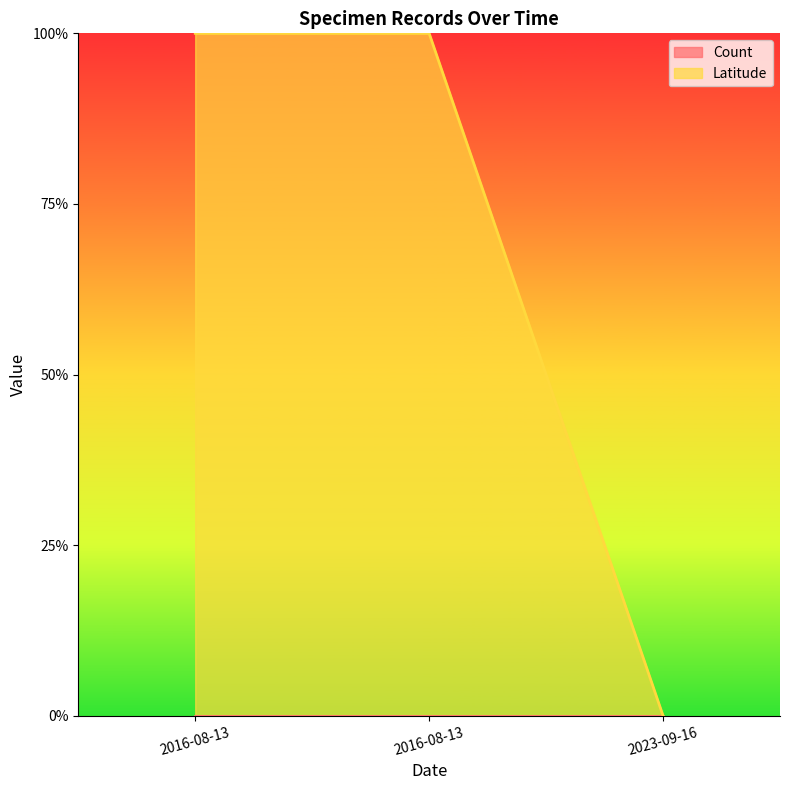

Count the number of values greater than 0.

2